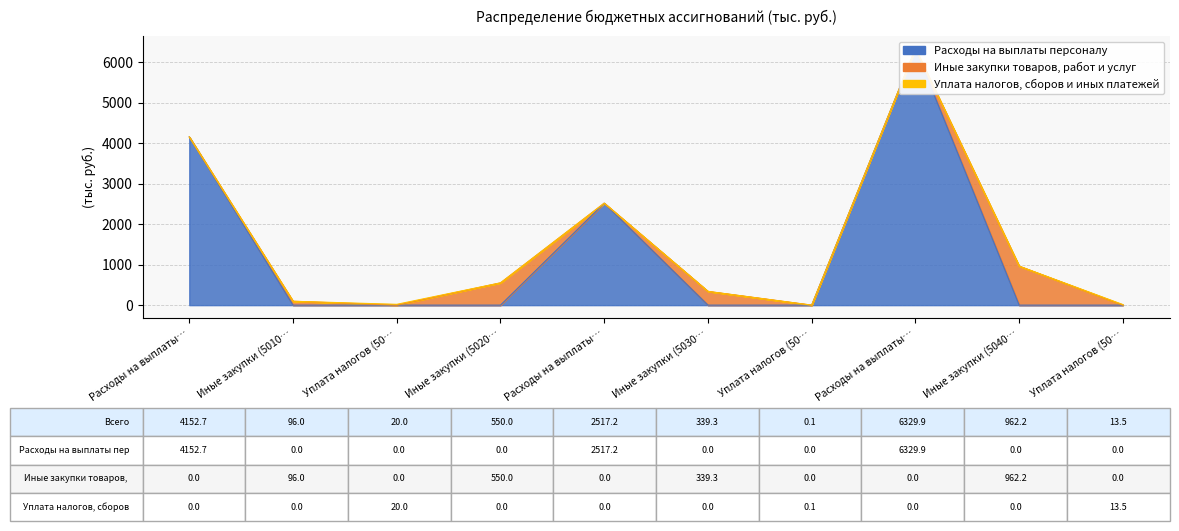

What are all the series names shown in the legend?

Расходы на выплаты персоналу, Иные закупки товаров, работ и услуг, Уплата налогов, сборов и иных платежей